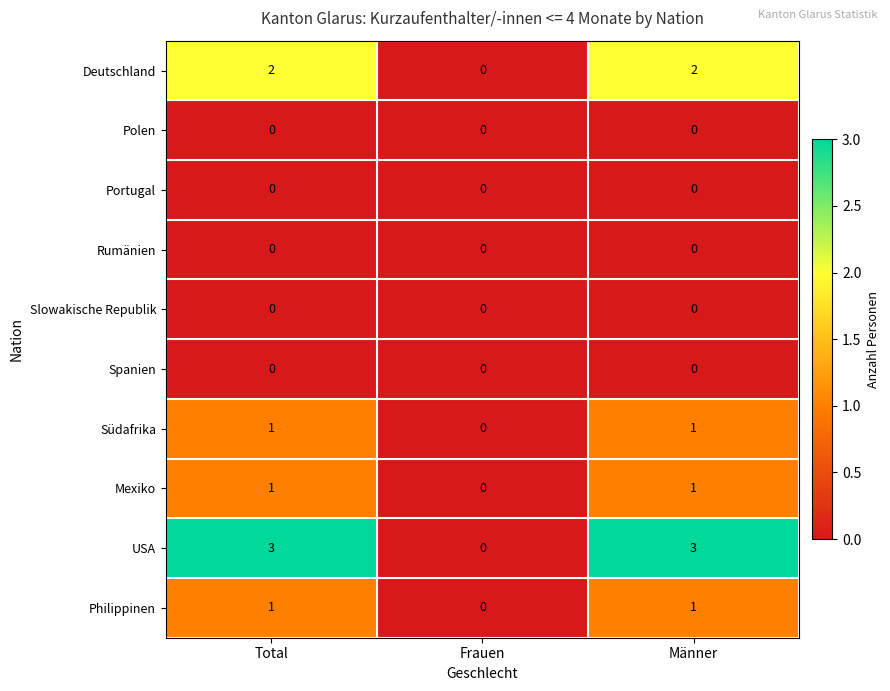

What is the spread (max minus min) of values at Männer?

3